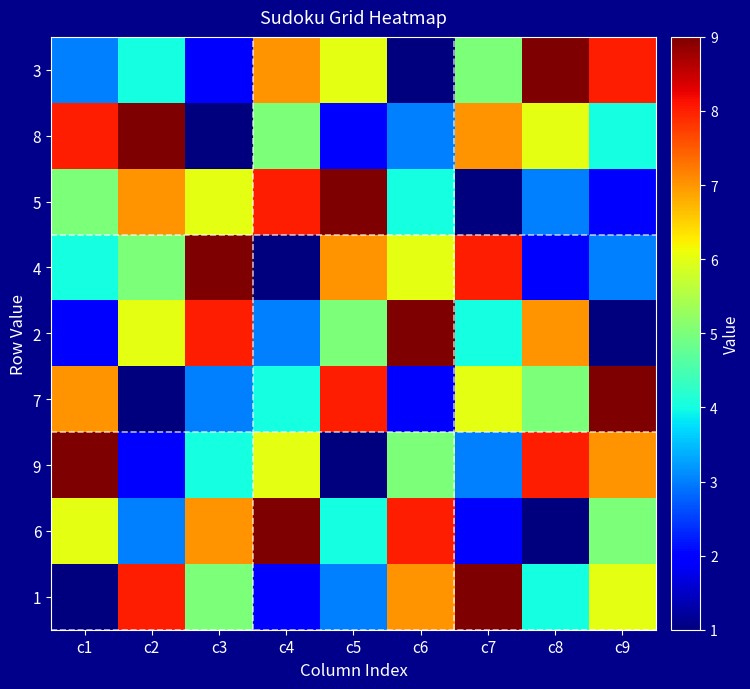

At which category is the sum across all series the highest?

c1